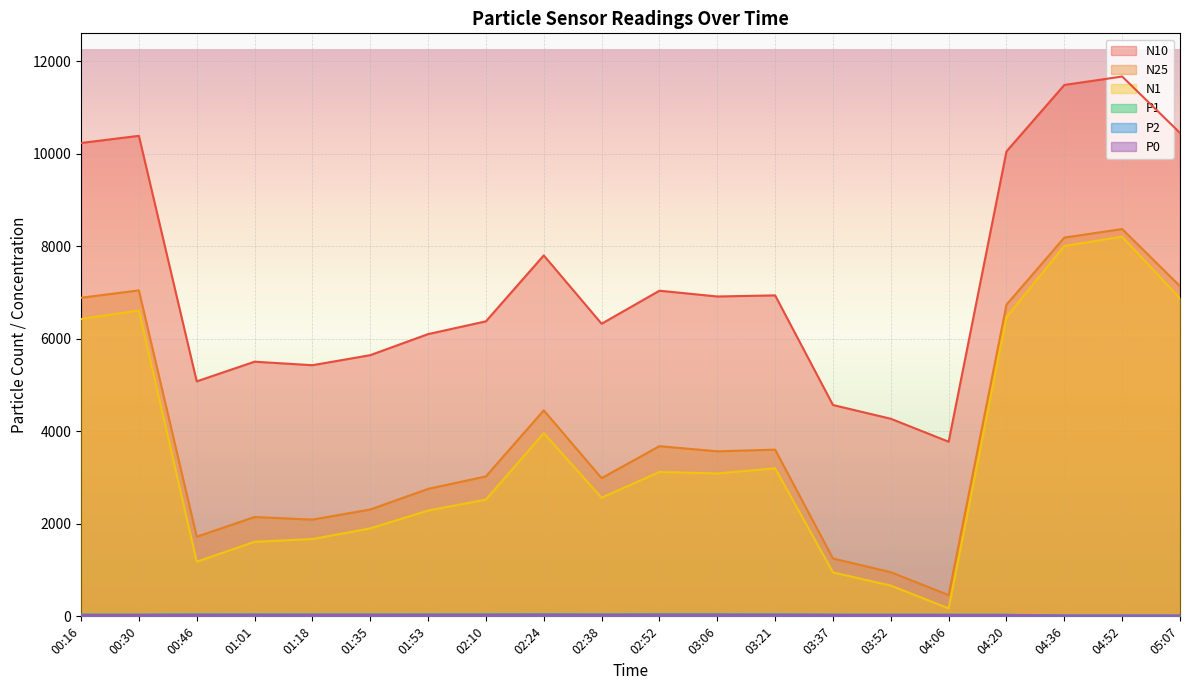

What is the label of the 18th point from the right?

00:46